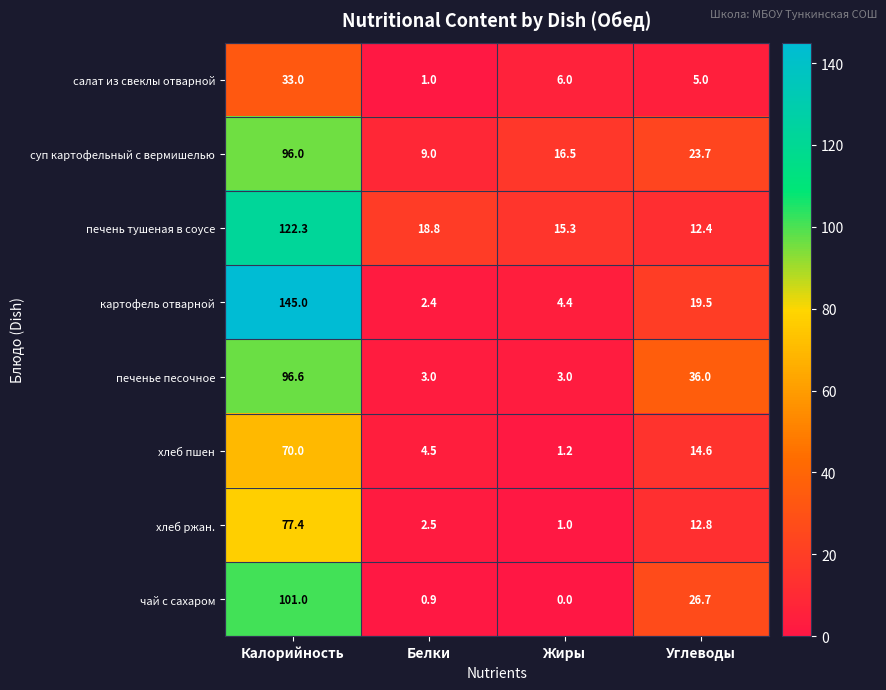

What is the maximum value shown in the chart?

145.0